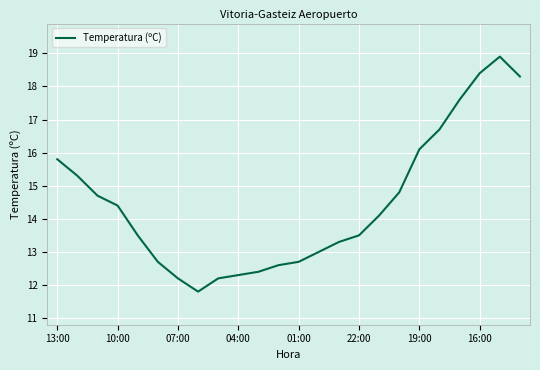

What is the difference between the maximum and minimum values?

7.1